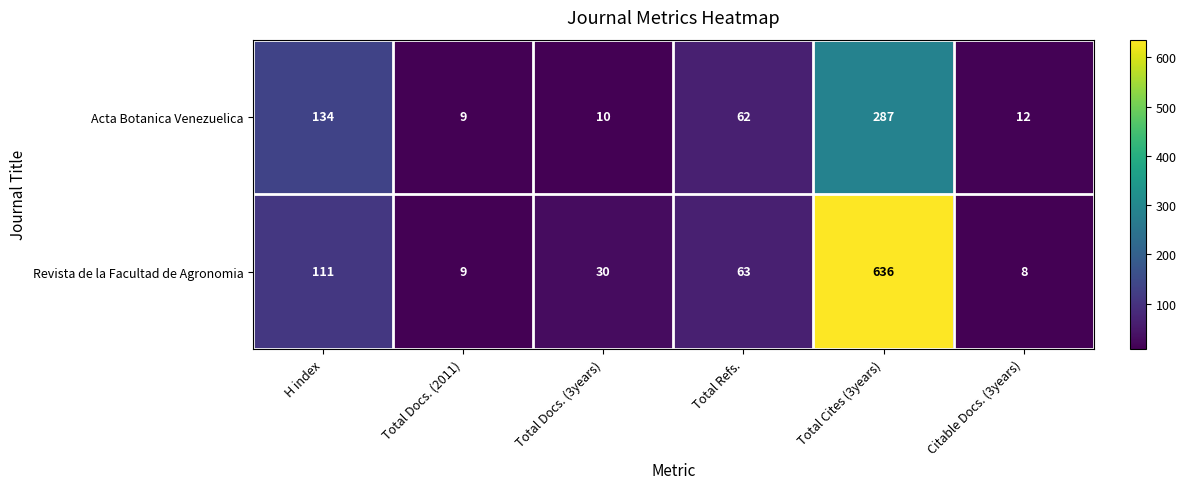

Rank the series at Citable Docs. (3years) from lowest to highest value.

Revista de la Facultad de Agronomia, Acta Botanica Venezuelica